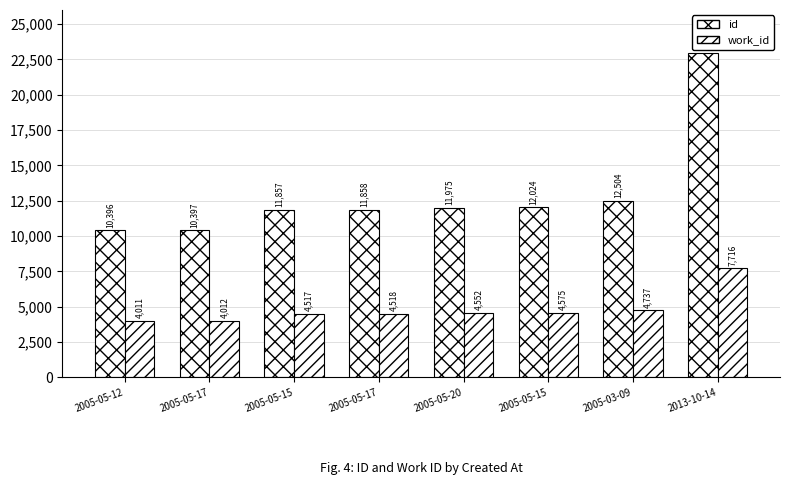

Are the bars grouped side by side (vs. stacked)?

Yes